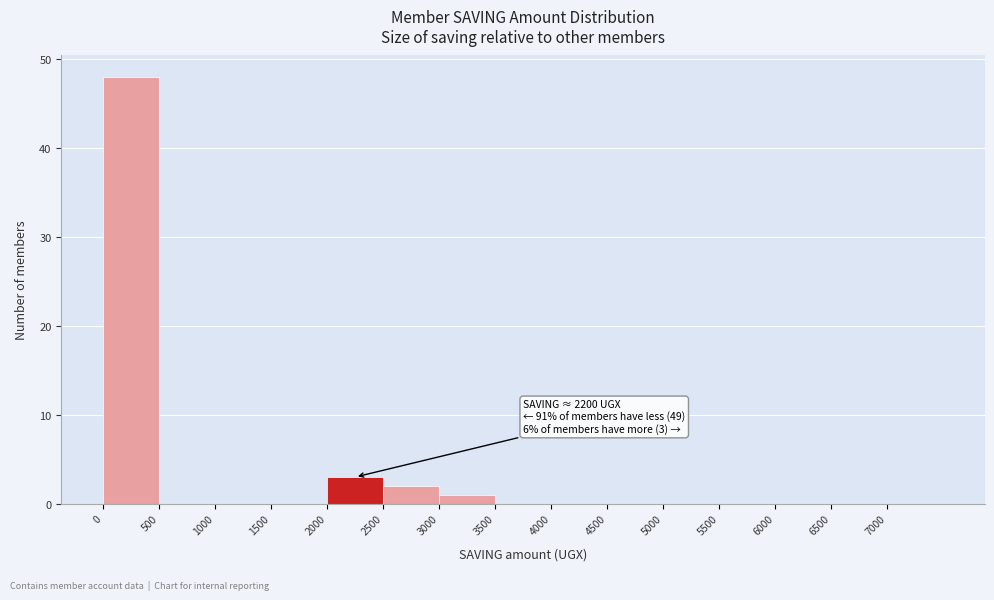

Which range on the x-axis has the tallest bar?

0 to 500